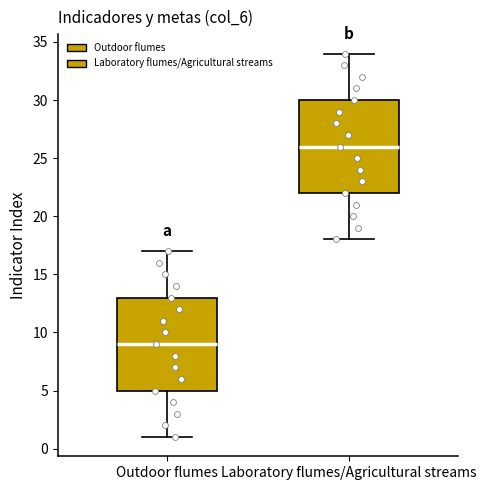

Which box's median line is the lowest?

Outdoor flumes